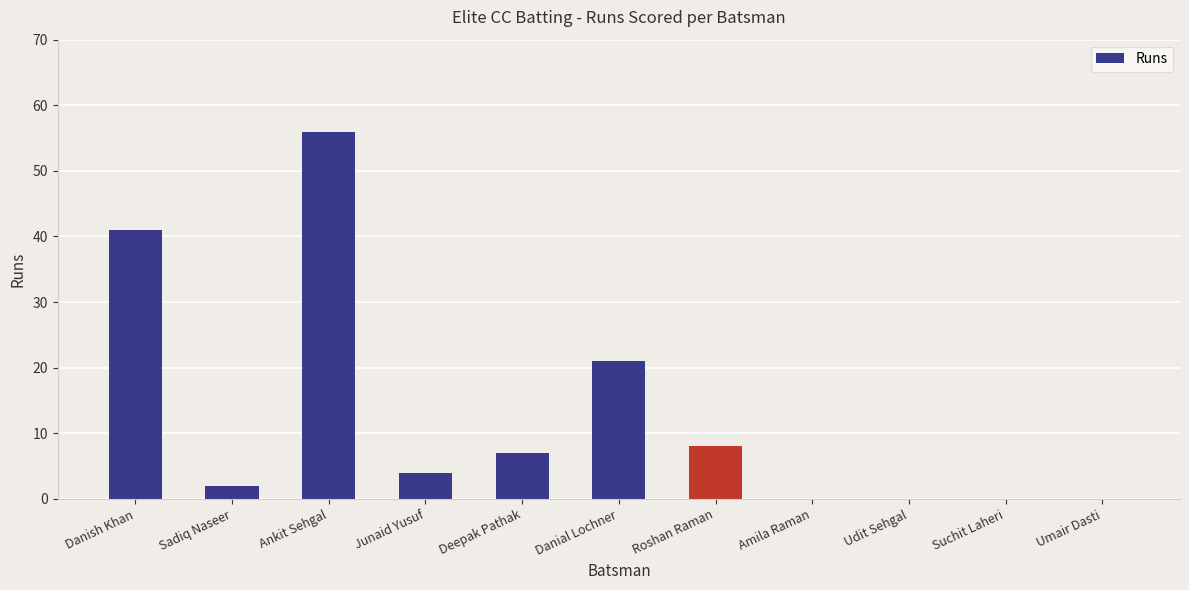

What is the greatest value displayed?

56